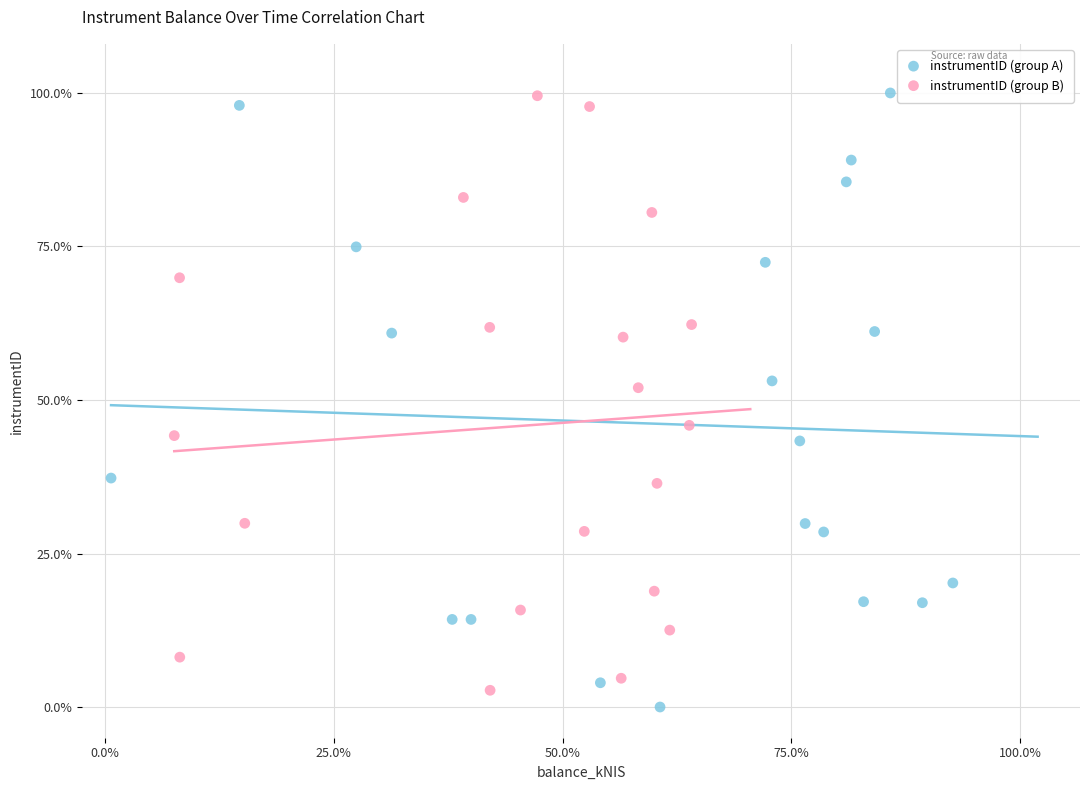

Which series contains the lowest Y value?

instrumentID (group A)